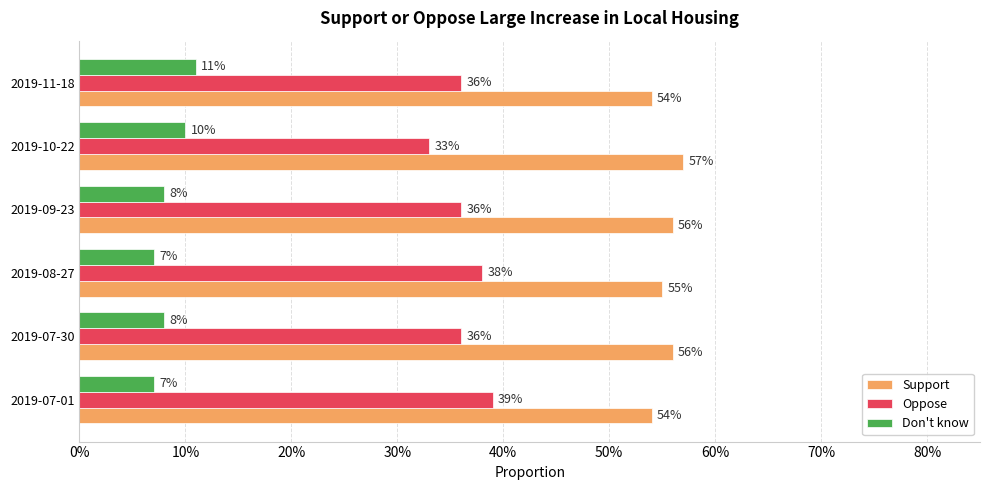

Reading right to left, transcribe all the data shown in this chart.

Support: 0.5	0.6	0.6	0.6	0.6	0.5
Oppose: 0.4	0.3	0.4	0.4	0.4	0.4
Don't know: 0.1	0.1	0.1	0.1	0.1	0.1